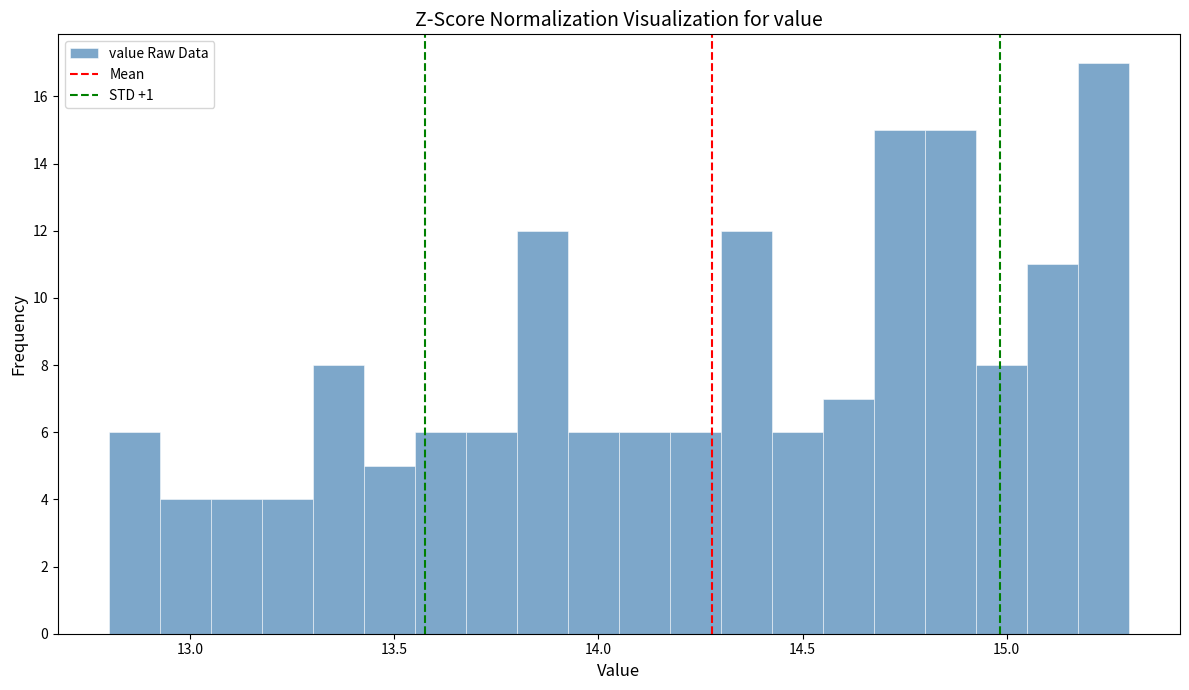

Around what value on the x-axis is the tallest bar? Give the approximate position of its centre, as read against the axis.

15.25